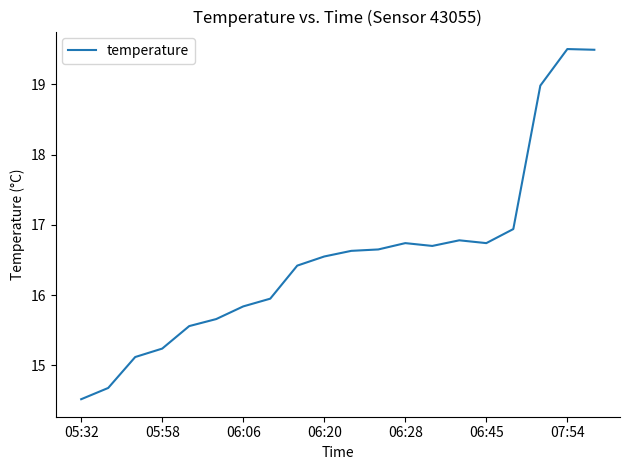

How many categories are shown in the chart?

20